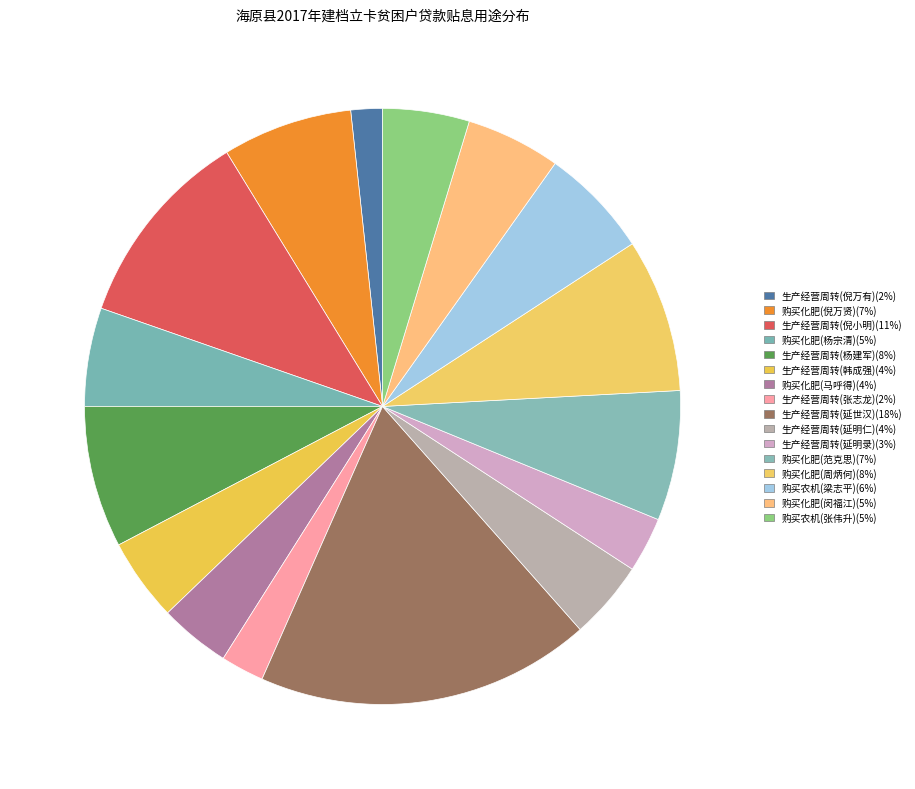

To the nearest percent, what is the average slice percentage?

6%